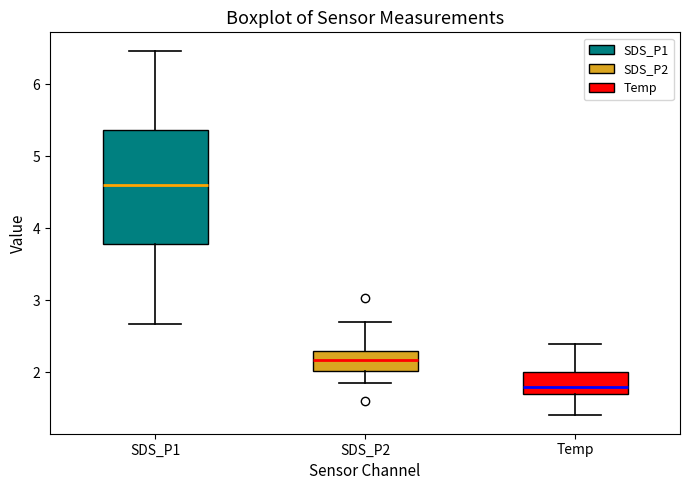

Where does the upper whisker of the box for SDS_P2 end on the y-axis? The values are not printed on the chart, so give them approximately, as read against the axis.

2.7